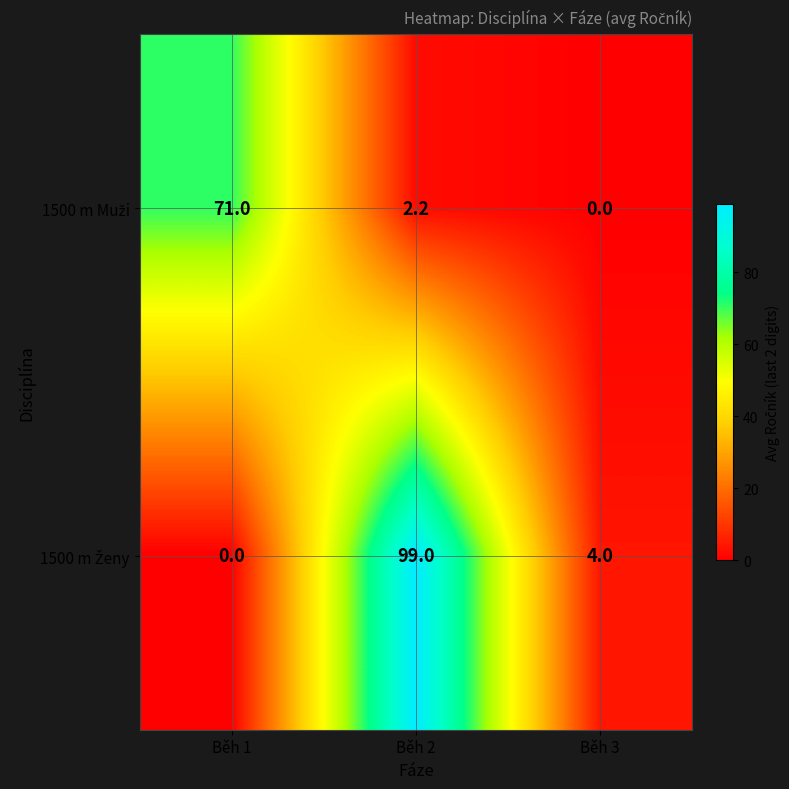

At which category is the sum across all series the highest?

Běh 2